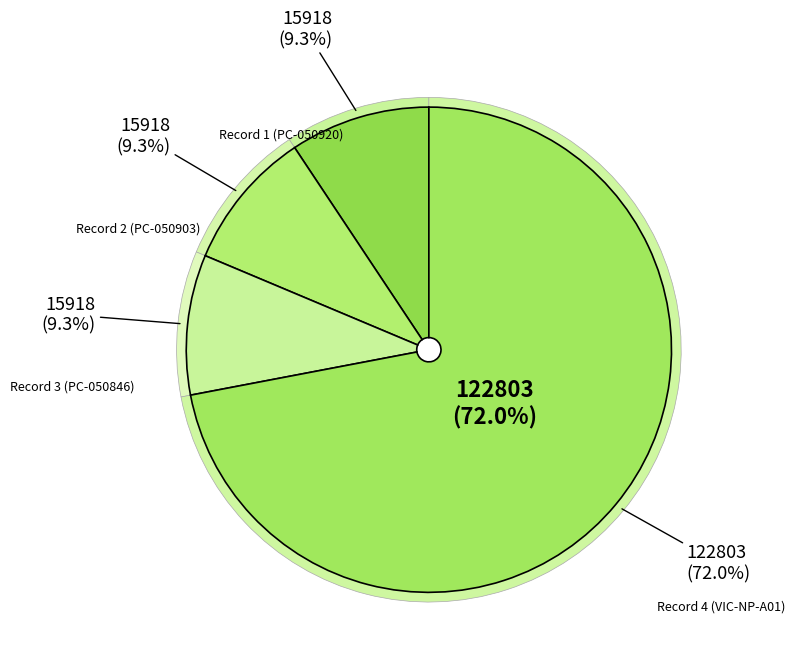

The Record 2 (PC-050903) slice represents 9% of the pie. True or false?

True